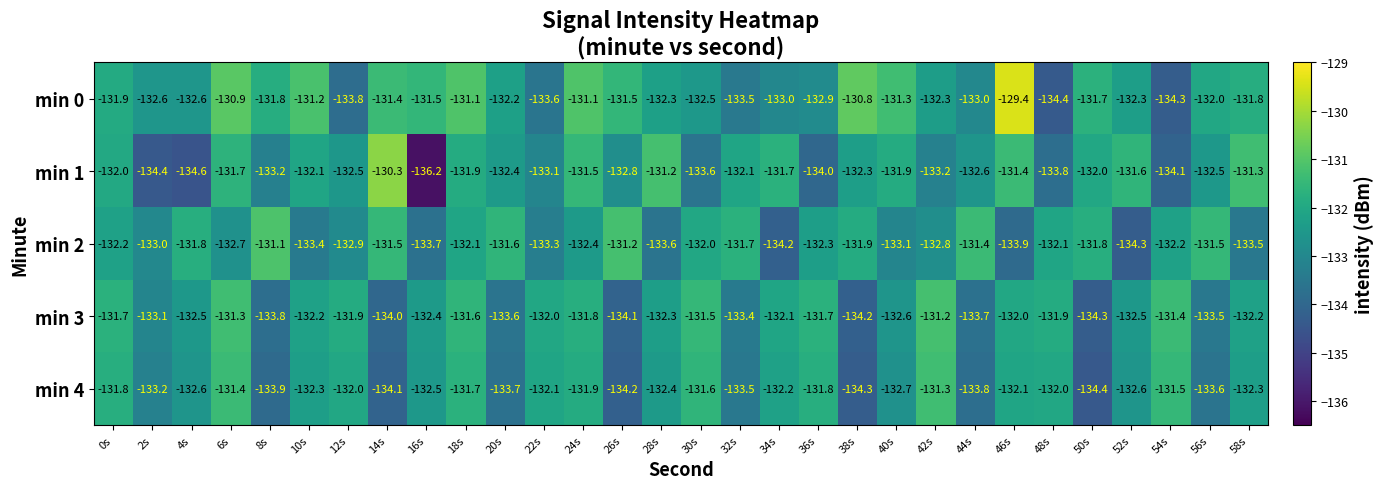

How many series are shown in this chart?

5